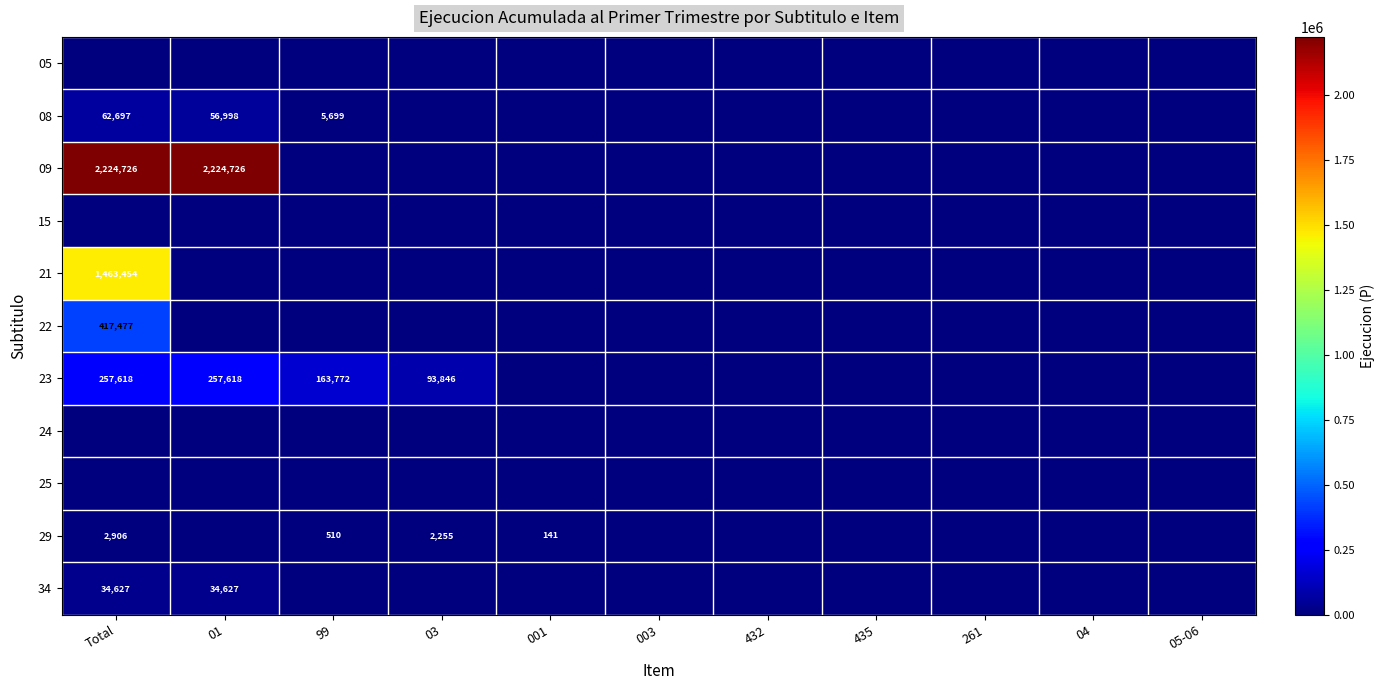

At 432, list the series in order from smallest to largest.

05, 08, 09, 15, 21, 22, 23, 24, 25, 29, 34